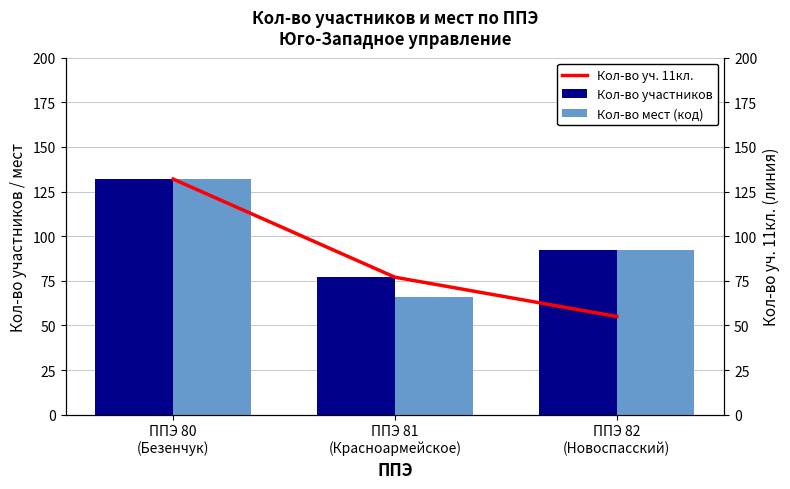

What is the difference between the maximum and minimum values in the Кол-во уч. 11кл. series?

77